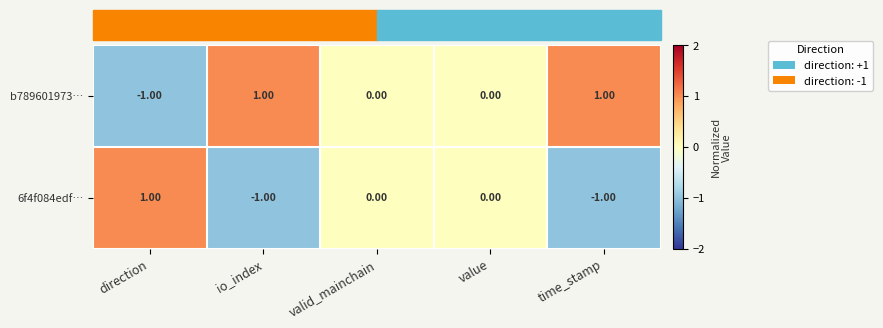

Where does the b789601973… series first go above 0?

io_index